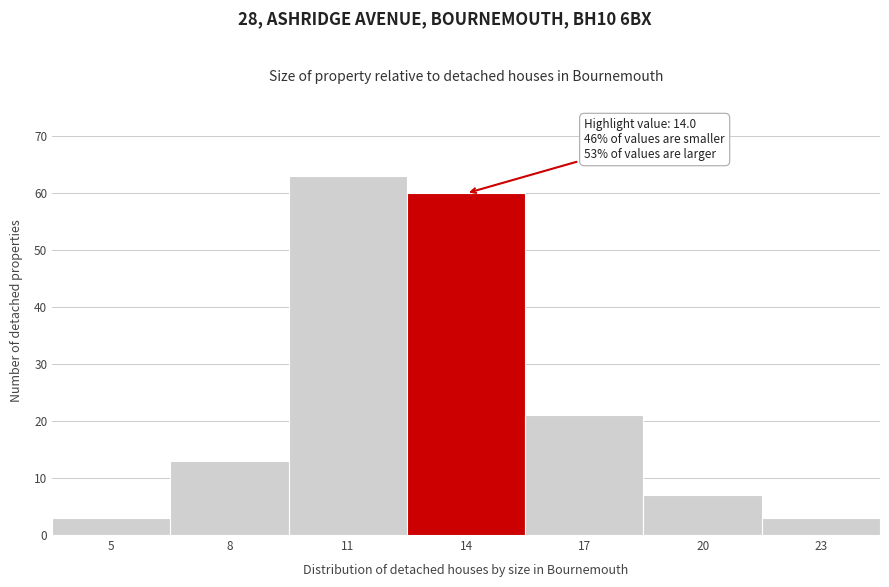

Reading right to left, transcribe all the data shown in this chart.

23=3	20=7	17=21	14=60	11=63	8=13	5=3